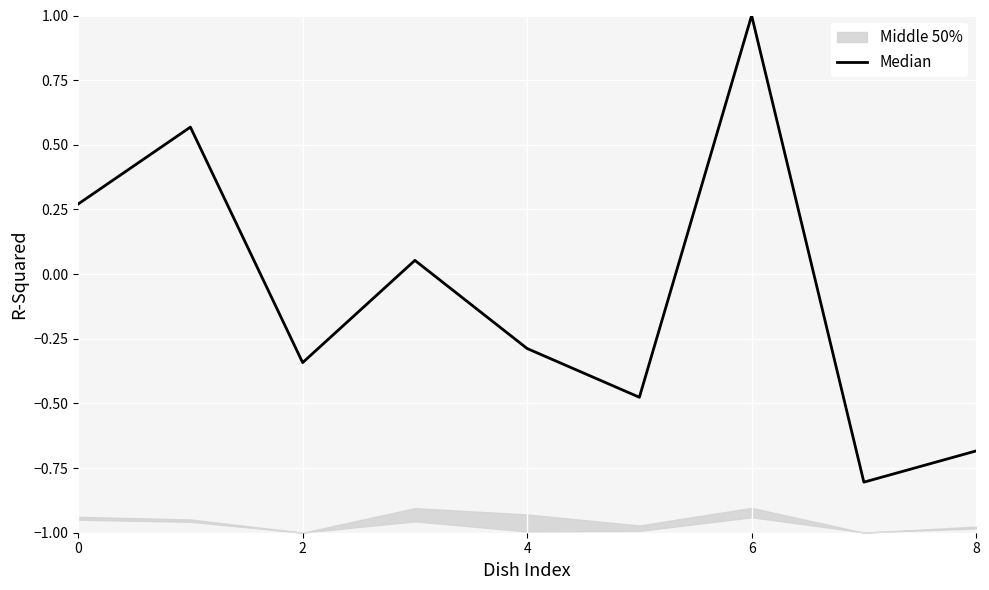

What is the average value?

-0.1